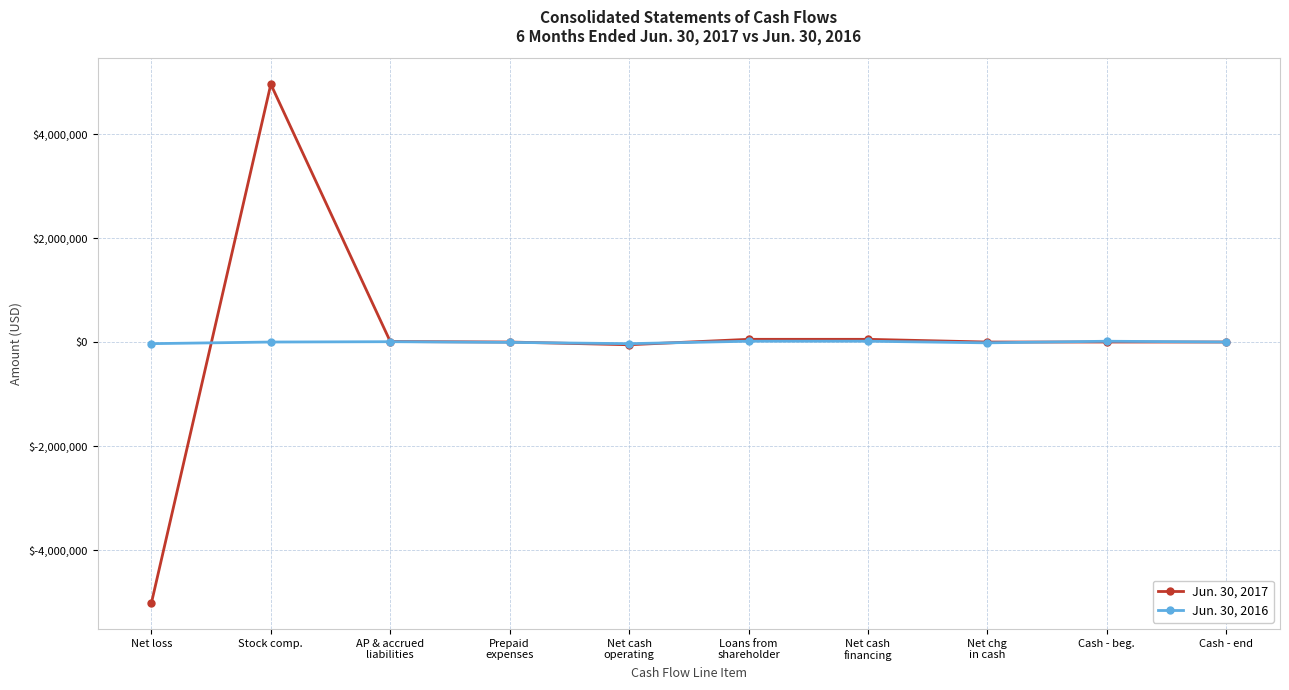

At which category is the sum across all series the highest?

Stock comp.